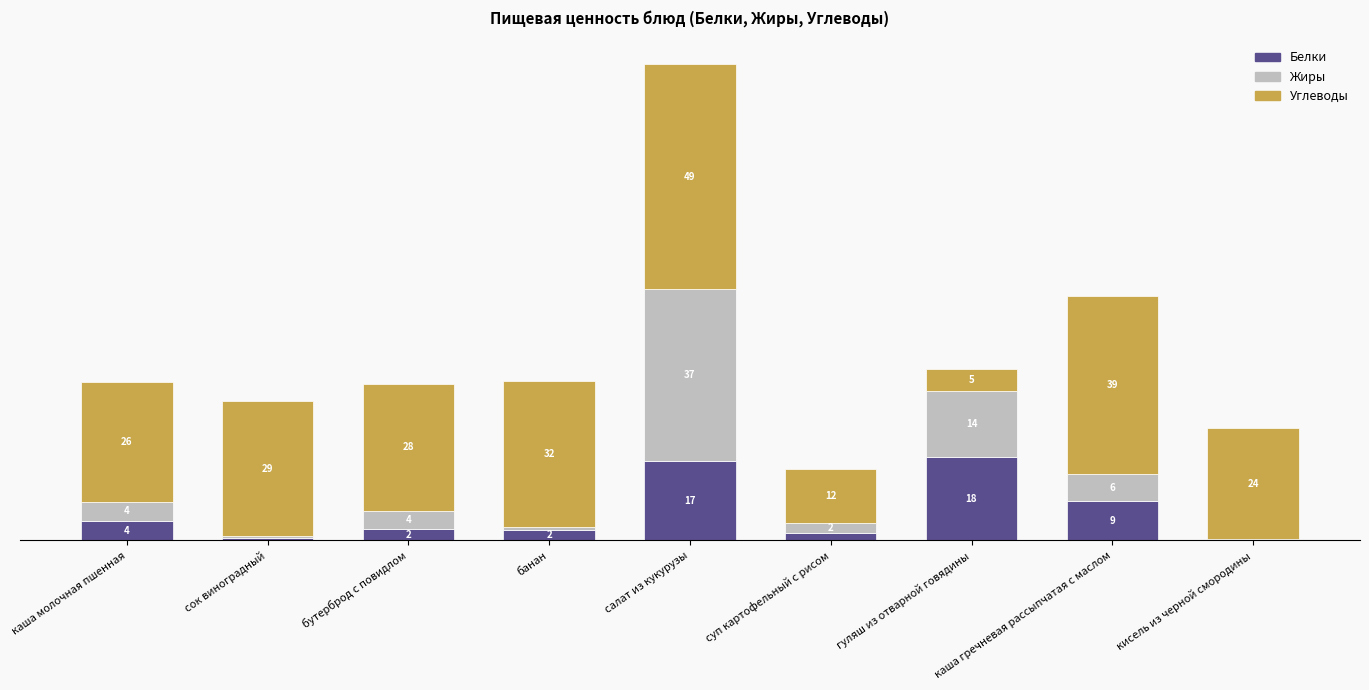

Is it true that Жиры equals 0.1 at кисель из черной смородины?

True